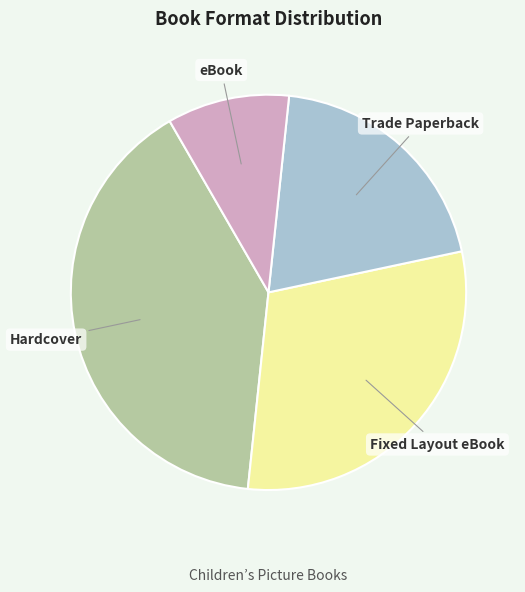

Is there a majority slice in this chart?

No